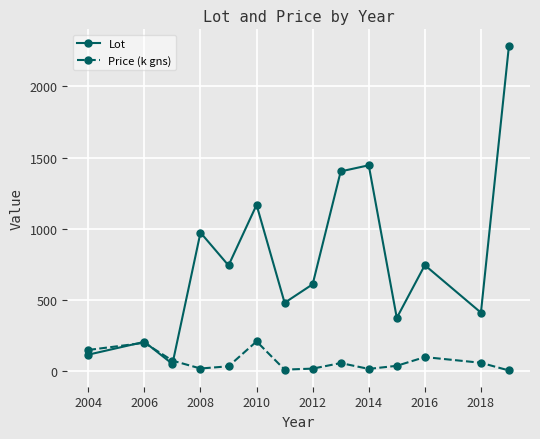

What is the lowest value of the Lot series?

52.0